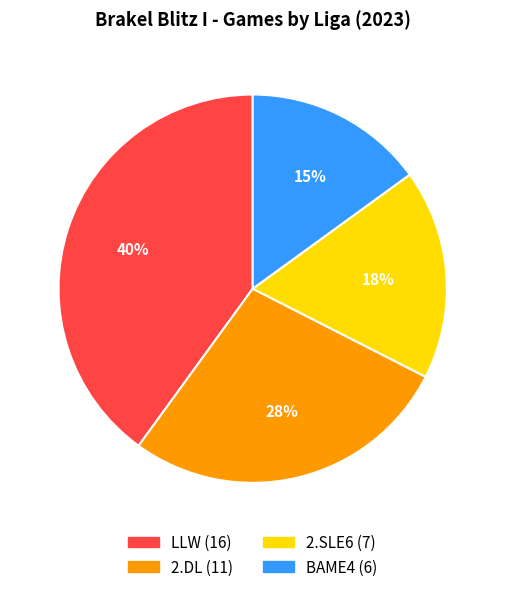

Rank the categories by value from highest to lowest.

LLW, 2.DL, 2.SLE6, BAME4